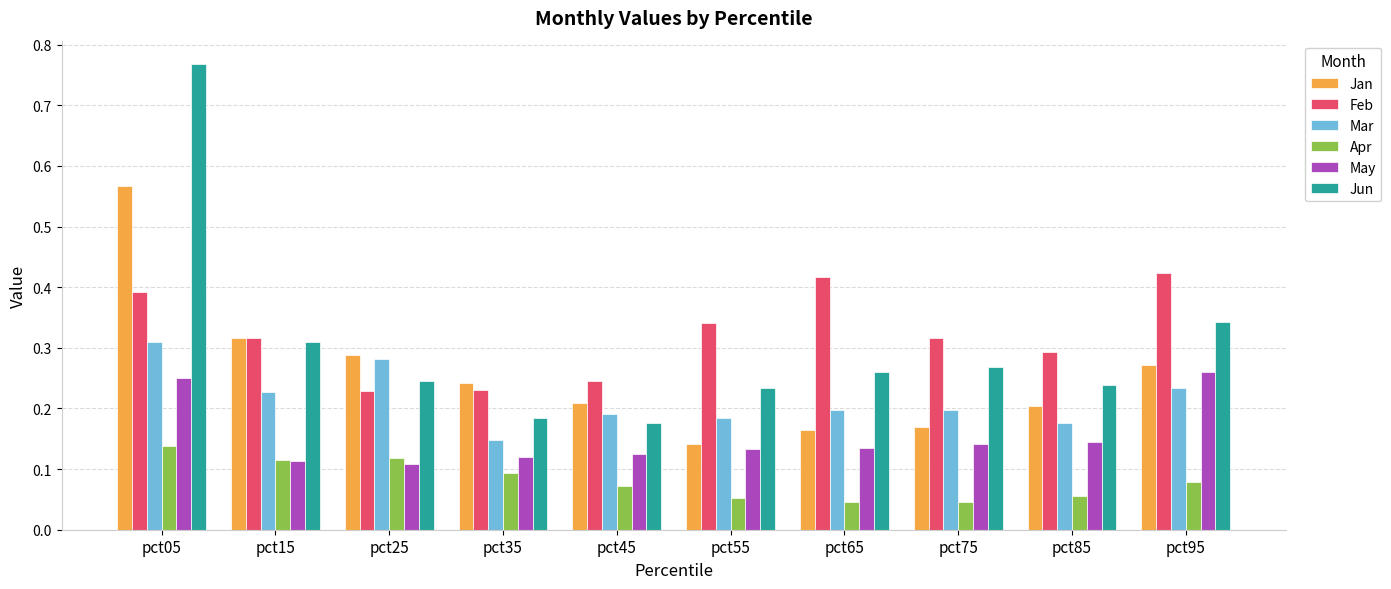

At which label is Jun closest to 0?

pct45